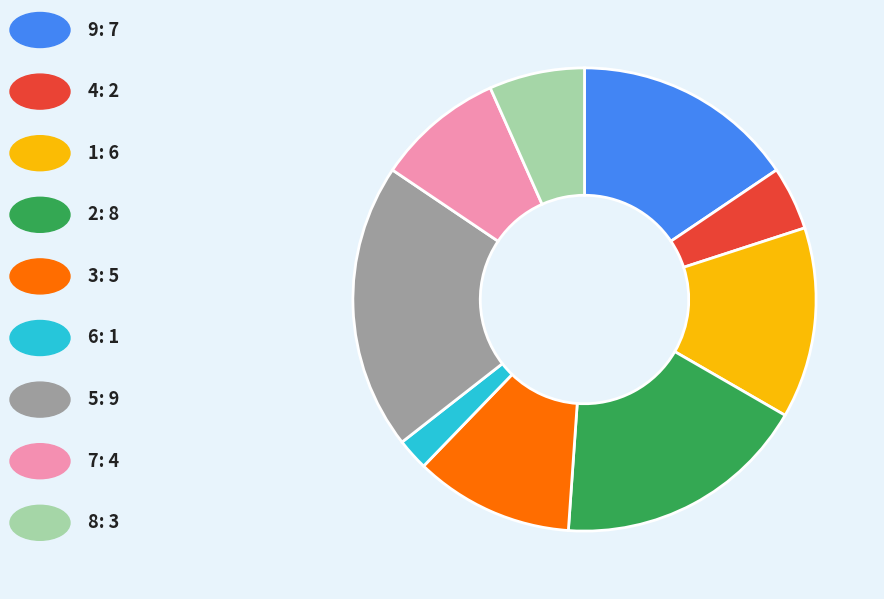

Count the number of slices in the pie.

9